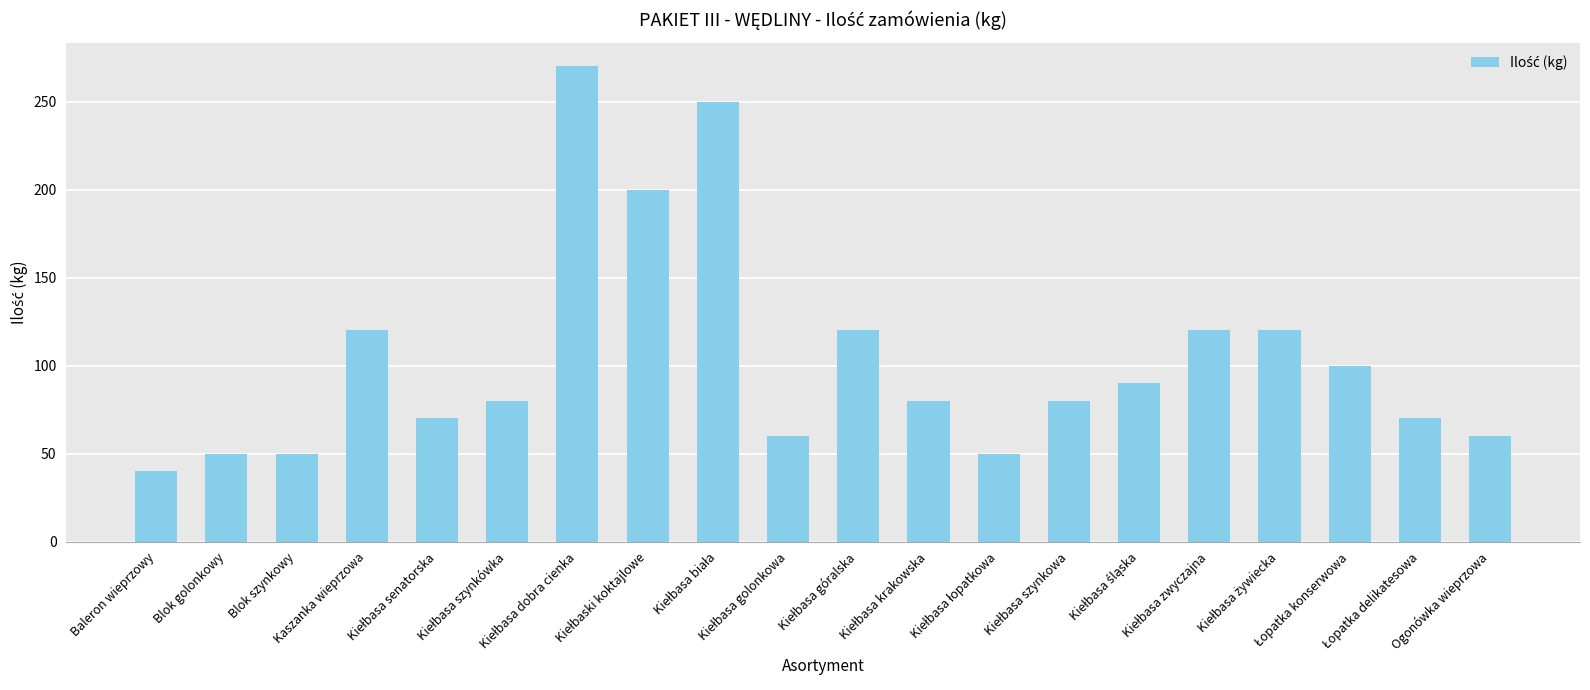

Are the bars horizontal?

No